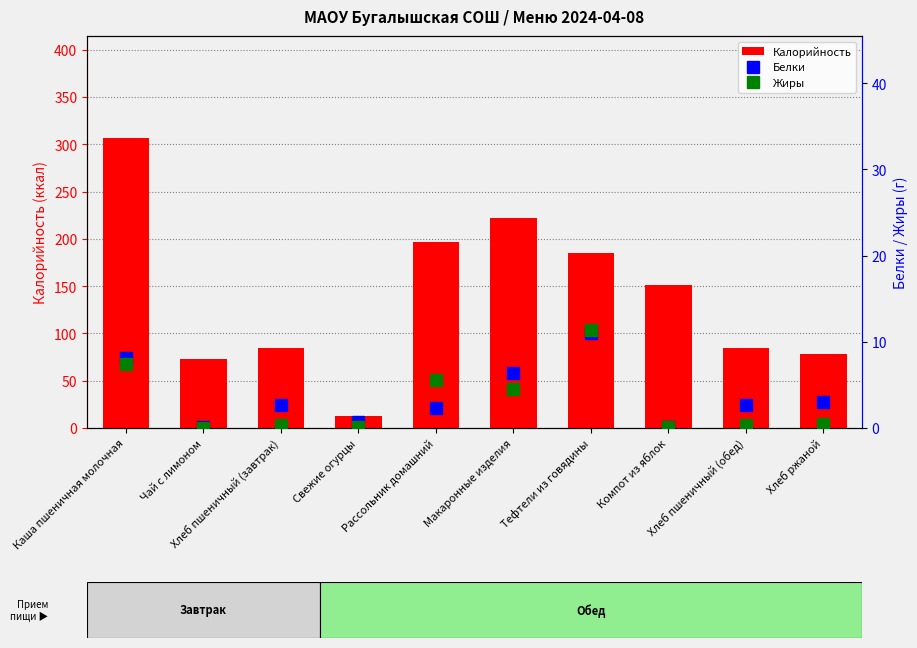

Which series has the largest total across all categories?

Калорийность